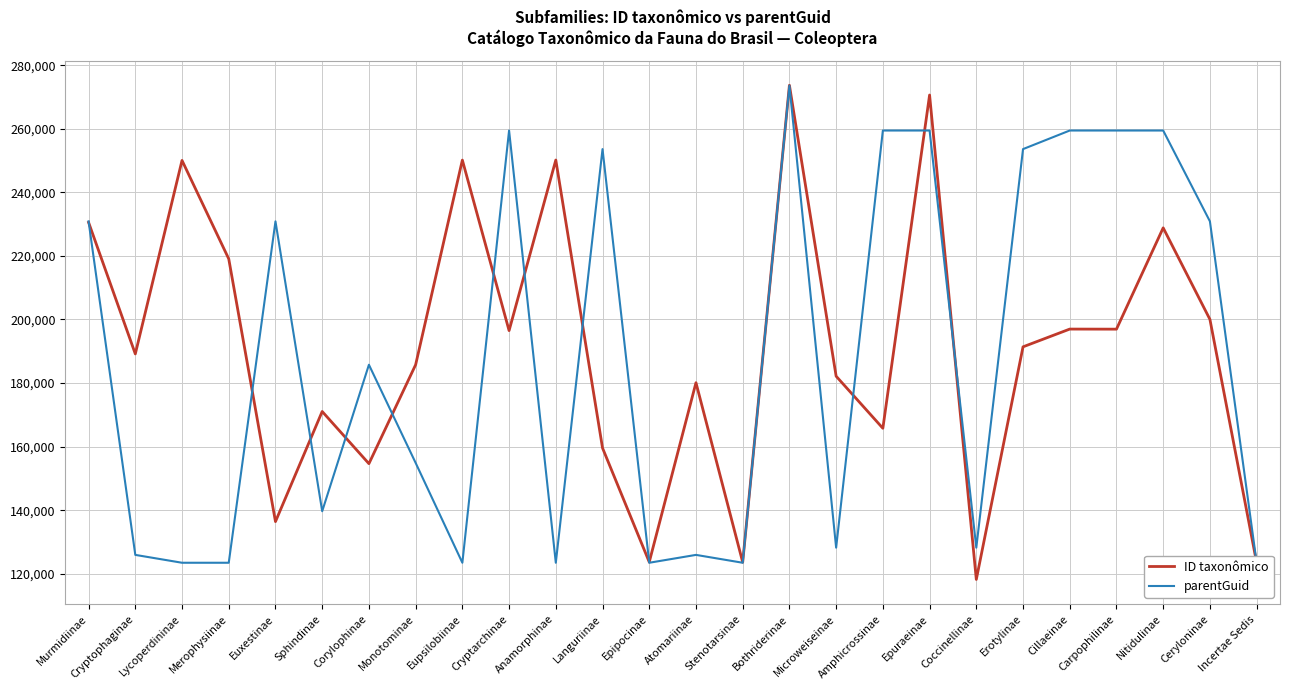

Between Bothriderinae and Incertae Sedis, which series saw the biggest shift?

ID taxonômico